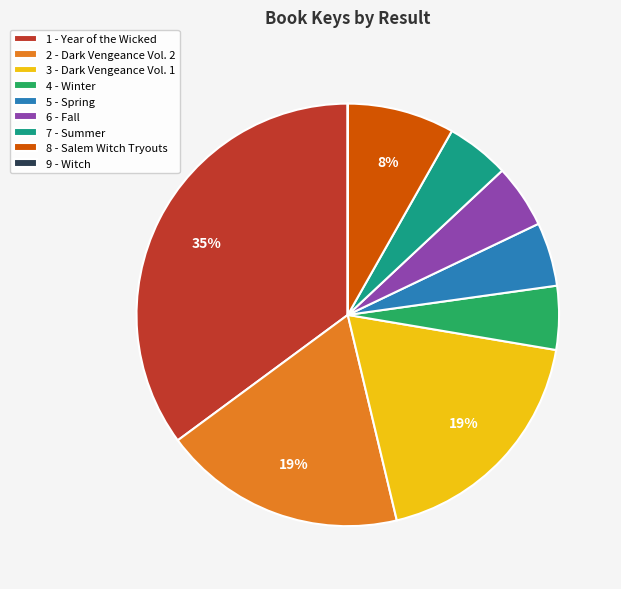

To the nearest percent, what is the combined percentage of 4 - Winter and 5 - Spring?

10%